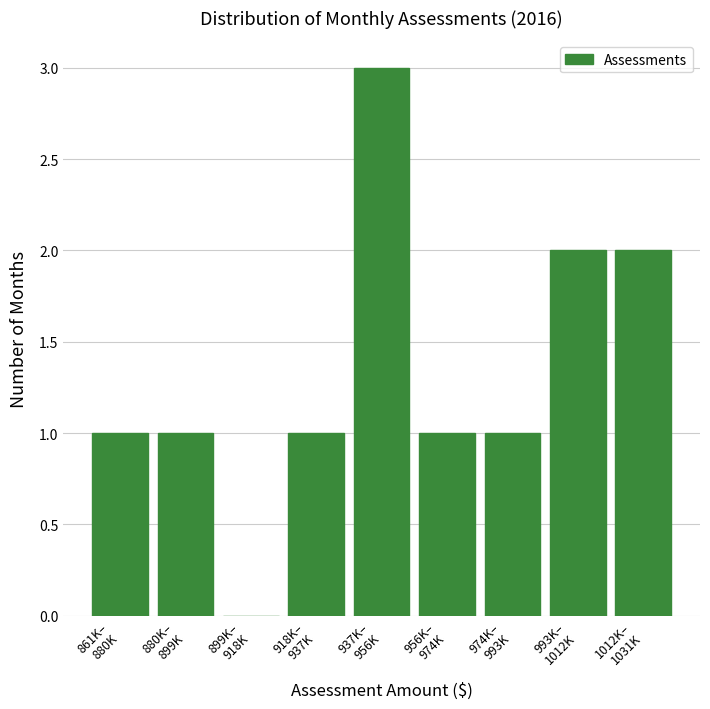

What is the sum of all values?

12